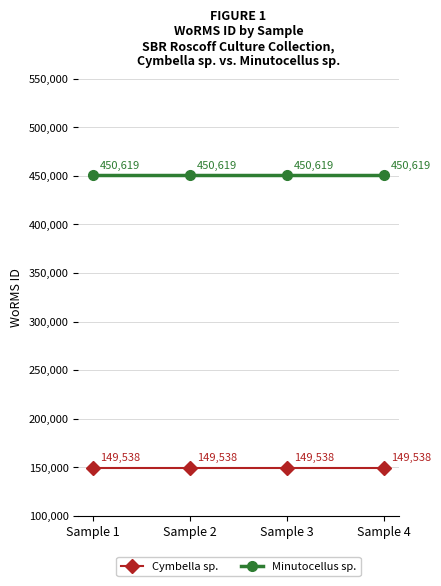

True or false: Cymbella sp. has more than 1 interior local peaks.

False